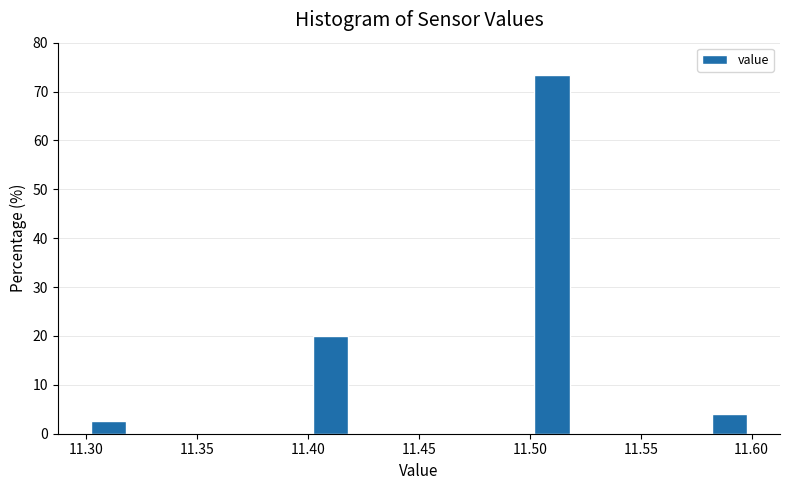

Over which range of the x-axis is the bar tallest?

11.50 to 11.52